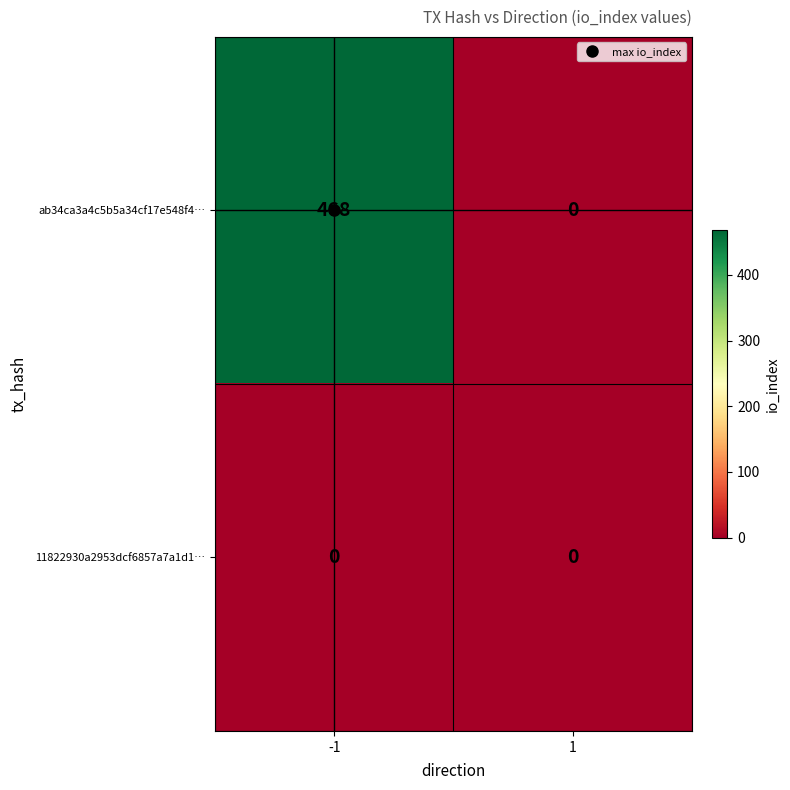

Is it true that 11822930a2953dcf6857a7a1d1… equals 0 at 1?

True